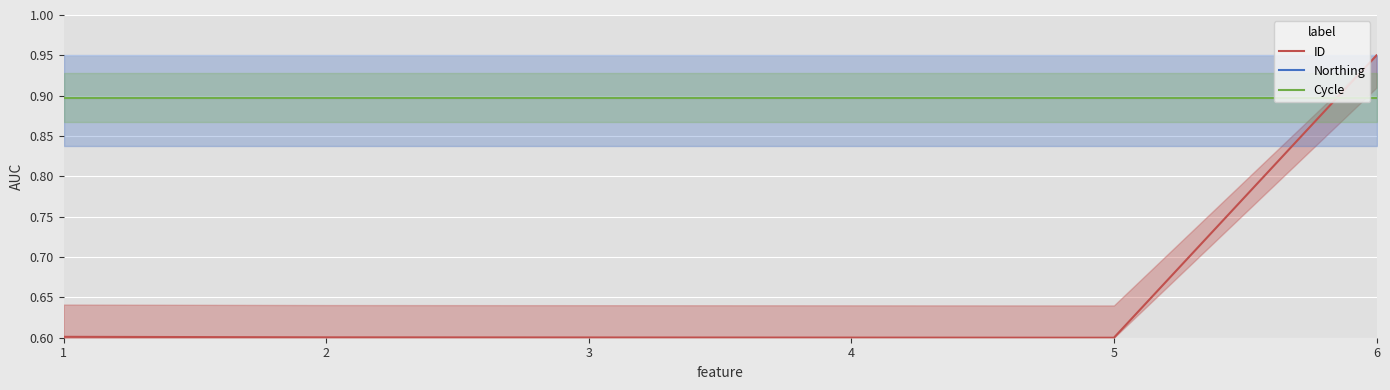

The value of Cycle at 5 is 0.4. True or false?

False